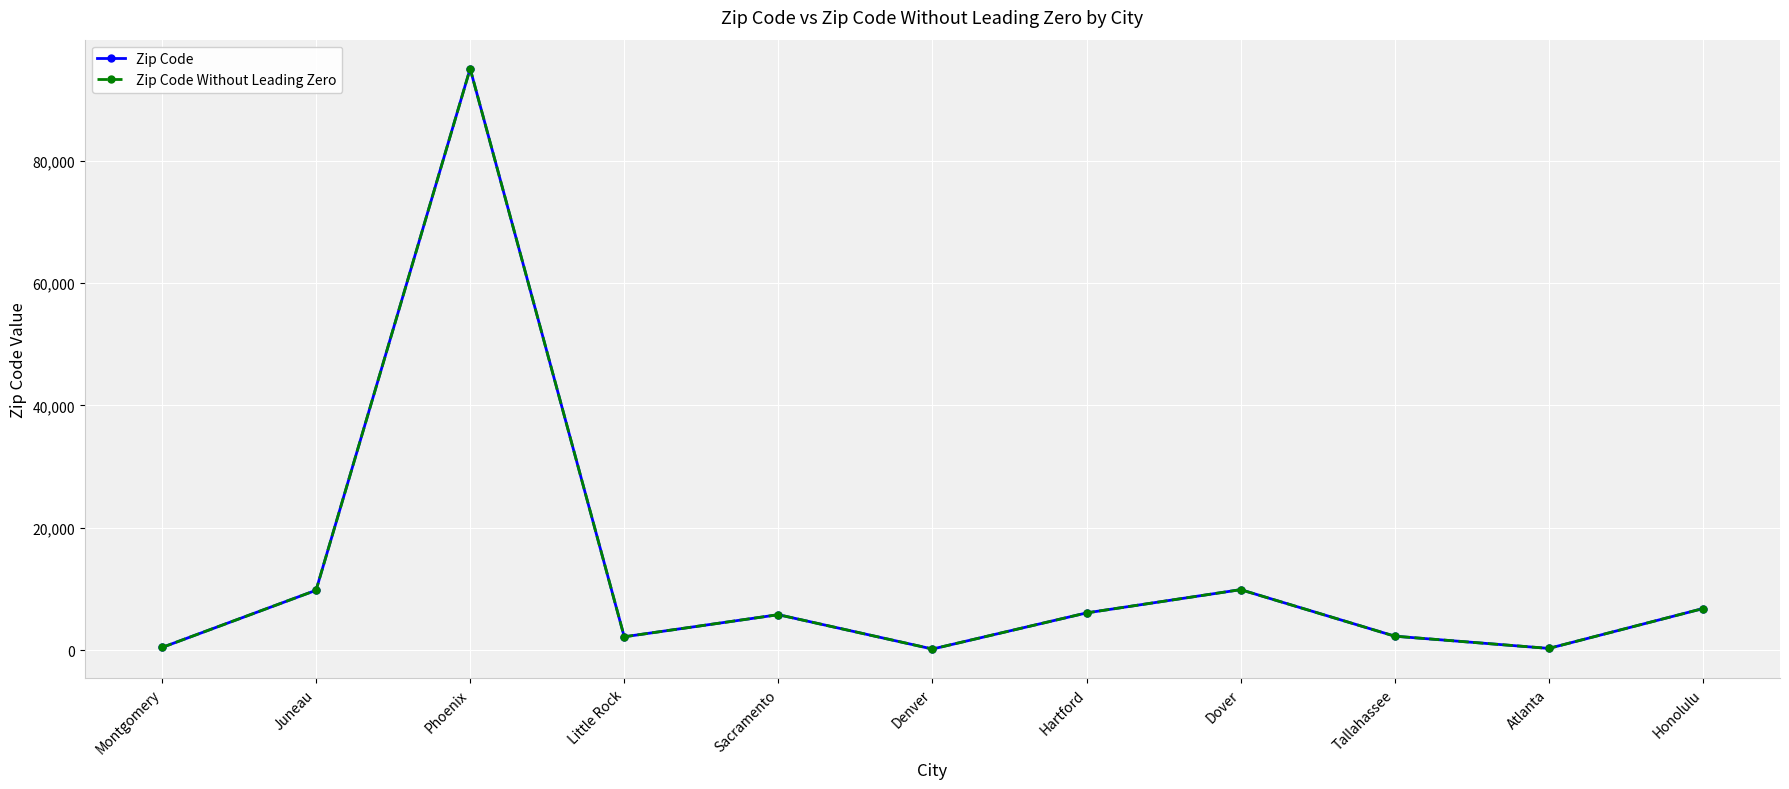

What is the label of the 10th point from the right?

Juneau